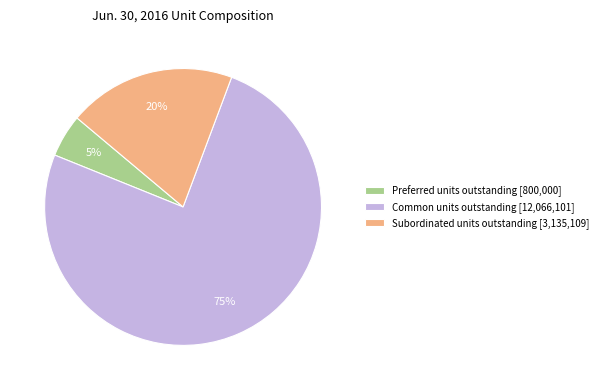

What is the largest slice in the pie chart?

Common units outstanding